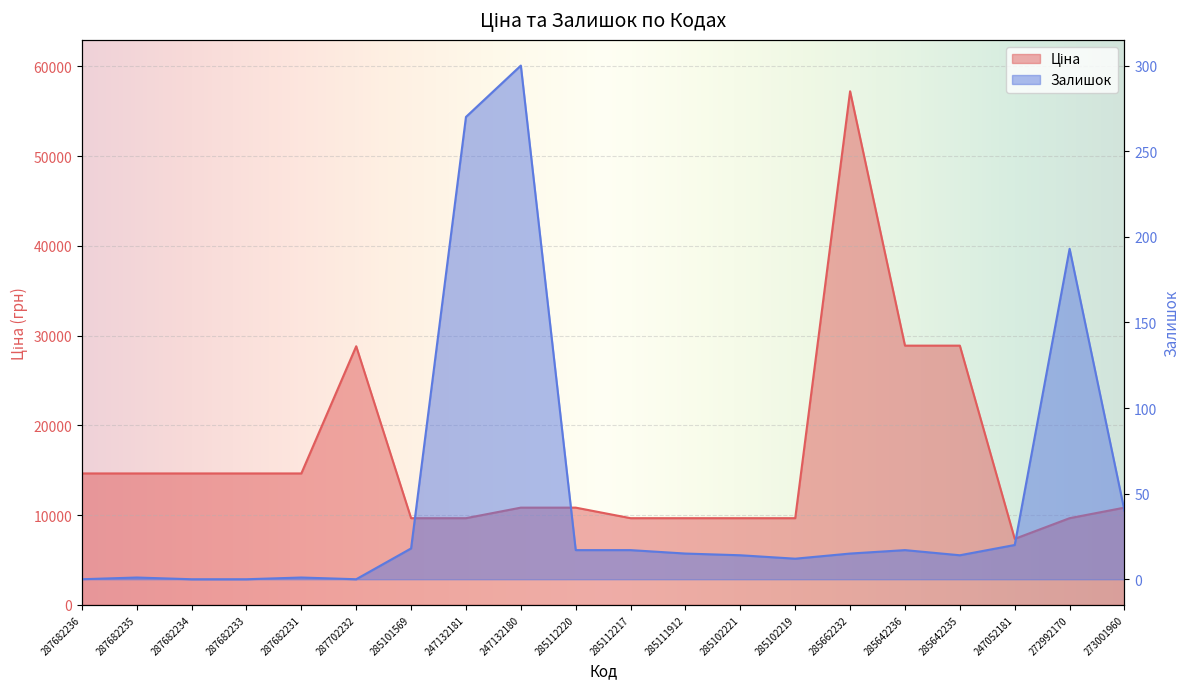

What is the sum of all Ціна values?

324618.9